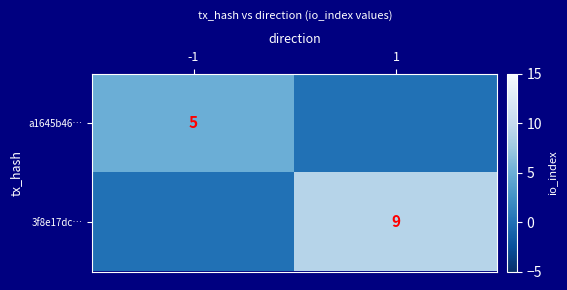

True or false: 3f8e17dc… has a value of 9 at 1.

True